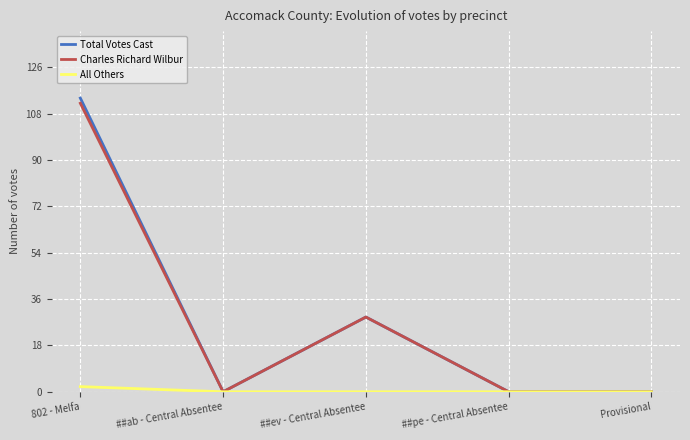

Reading right to left, list all the values displayed in this chart.

Total Votes Cast: 0	0	29	0	114
Charles Richard Wilbur: 0	0	29	0	112
All Others: 0	0	0	0	2